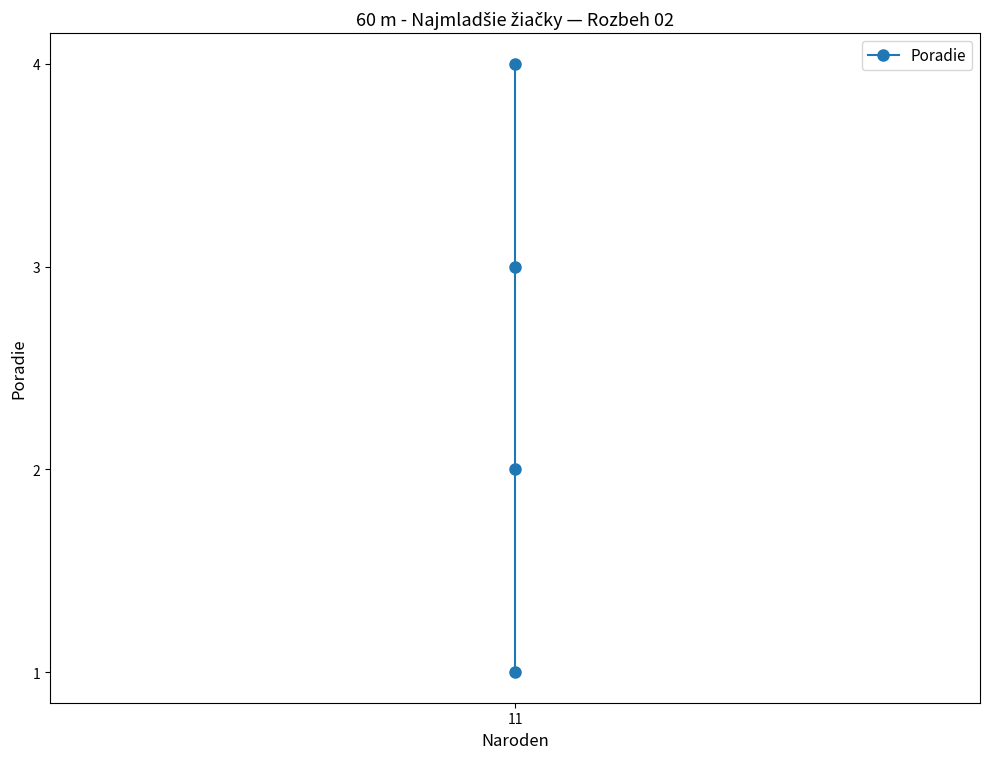

What is the difference between the maximum and minimum values?

3